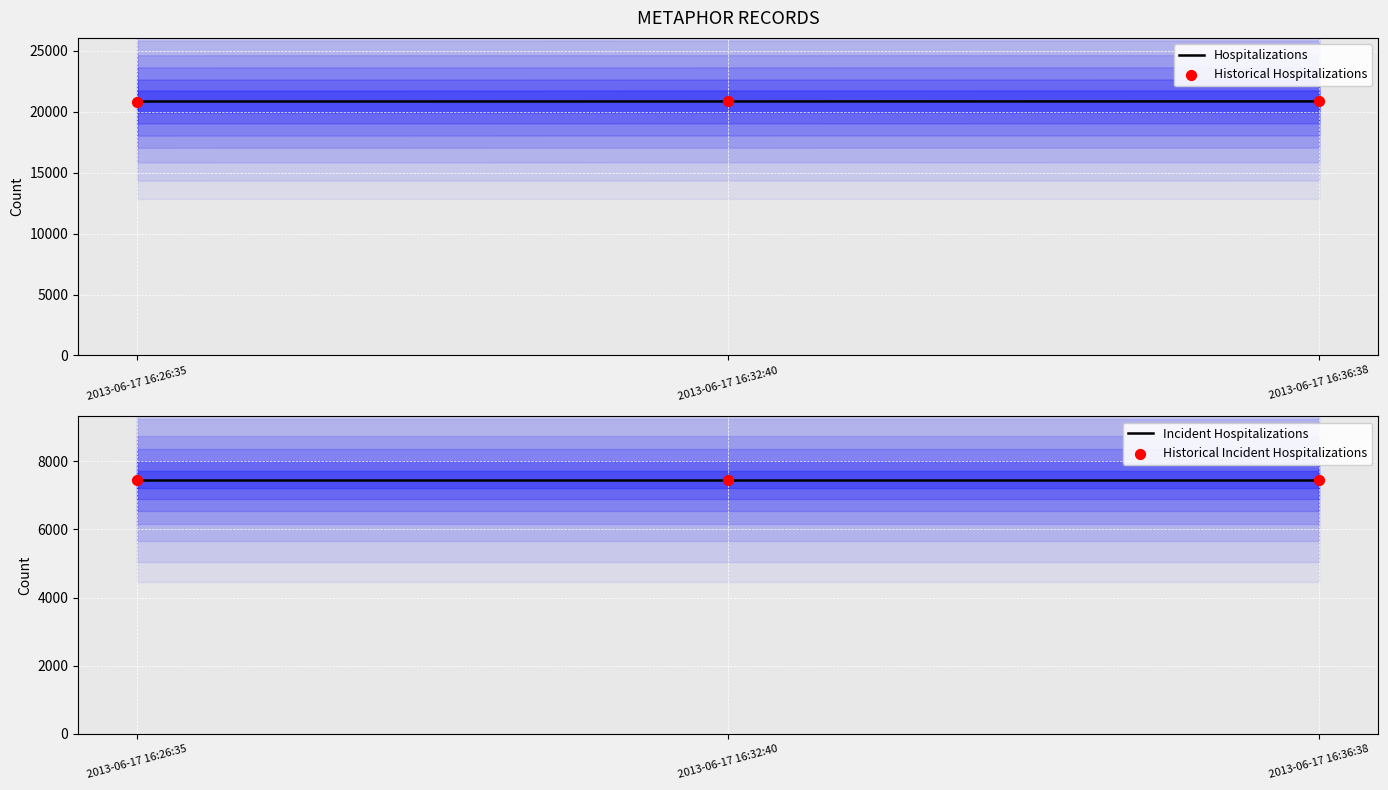

At which category is the sum across all series the highest?

2013-06-17 16:36:38